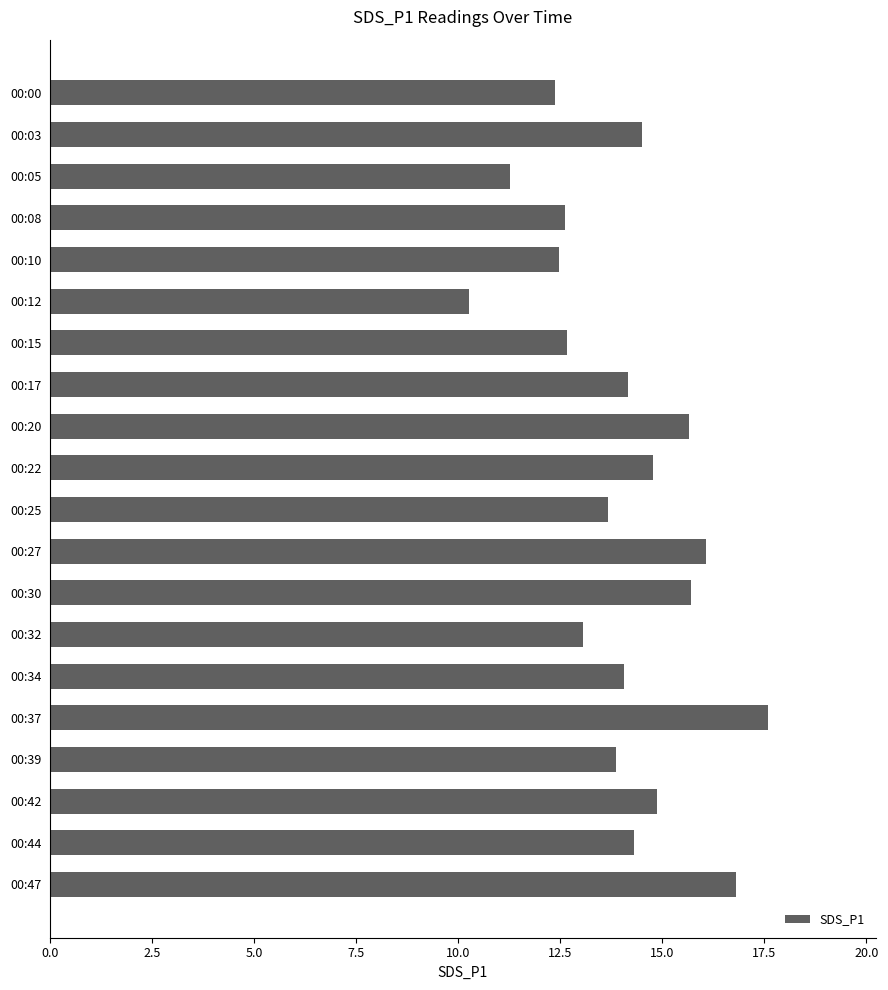

Which label corresponds to the largest value in the chart?

00:37